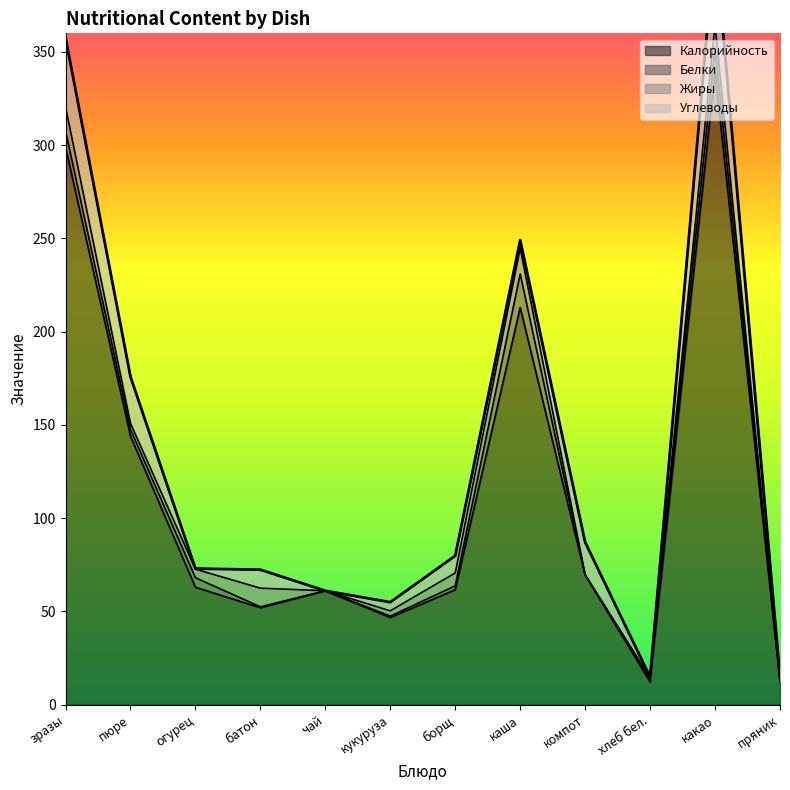

List the series in order of their peak value, highest first.

Калорийность, Углеводы, Белки, Жиры